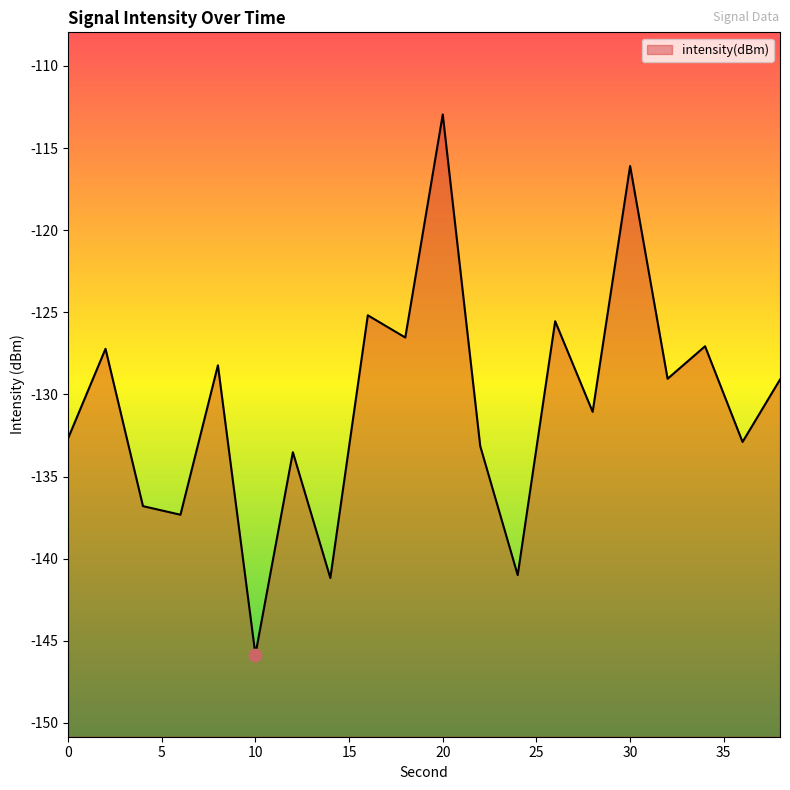

What is the change in value from 12 to 20?

+20.6